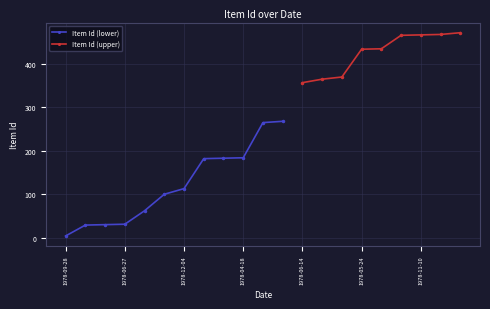

How many data points are above 265?

10